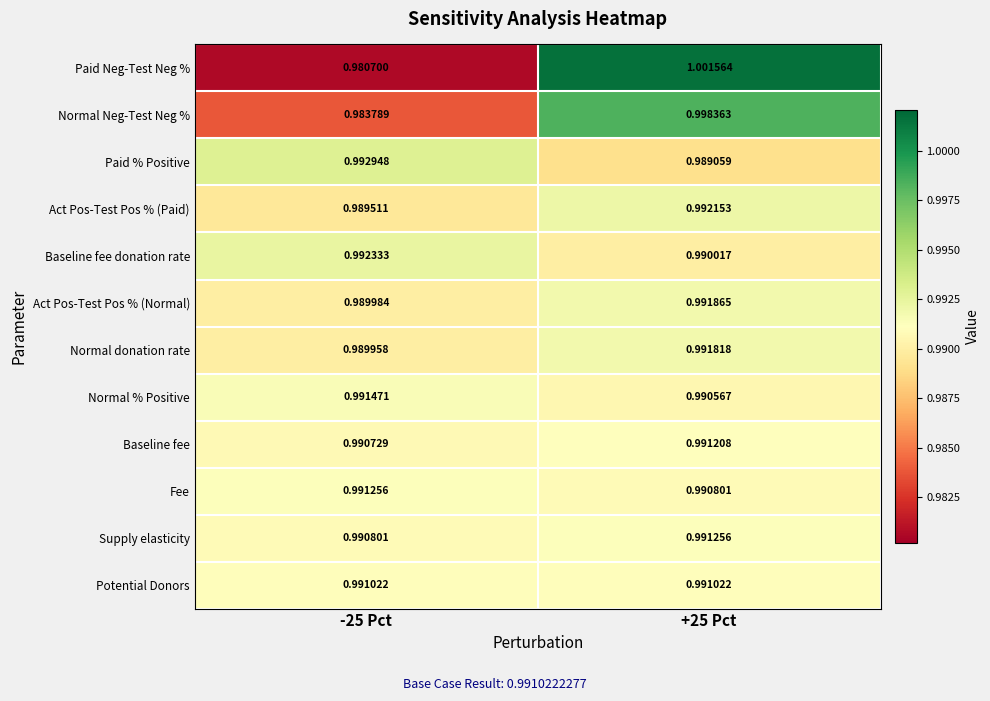

Which series has the largest total across all categories?

Baseline fee donation rate